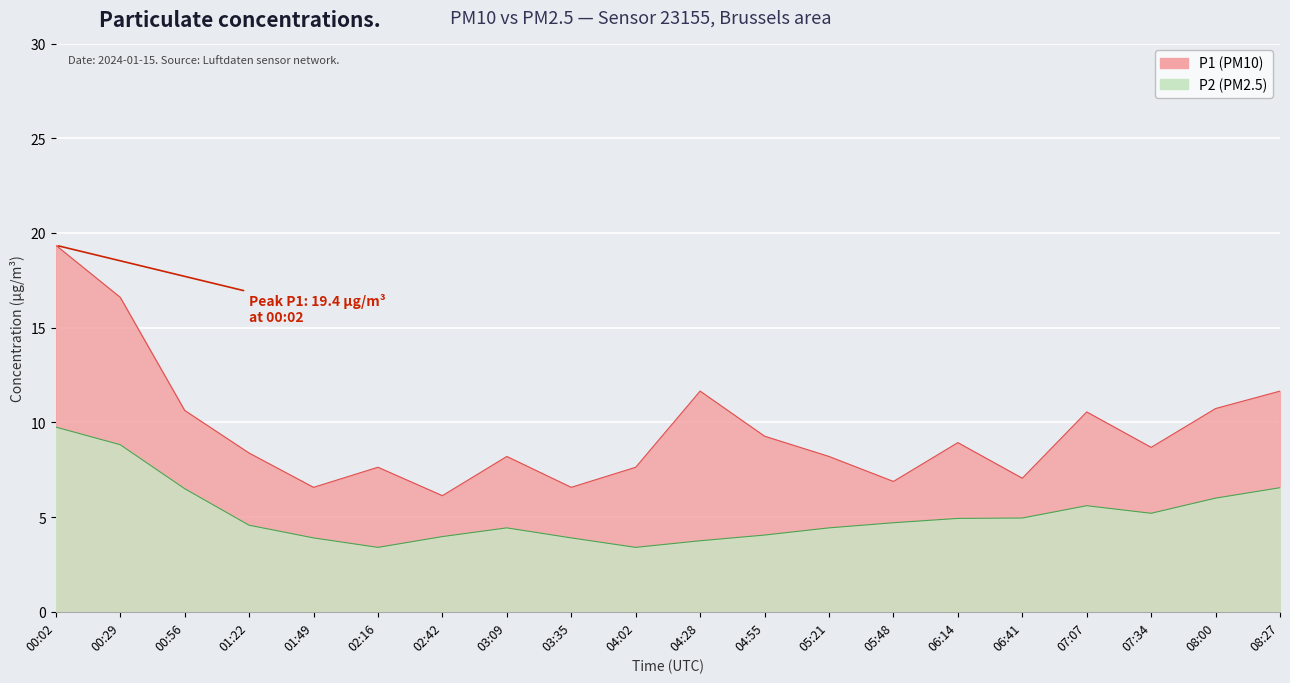

In P2, how many points are higher than both neighbors (excluding endpoints)?

2